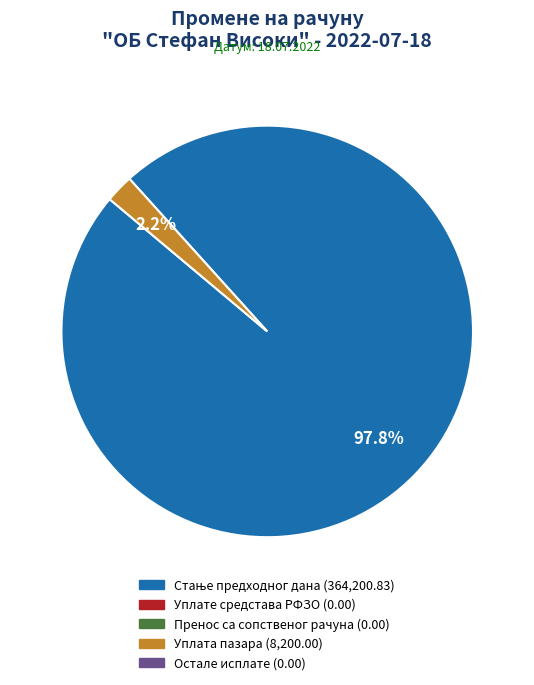

Is there any slice that represents more than half of the pie?

Yes